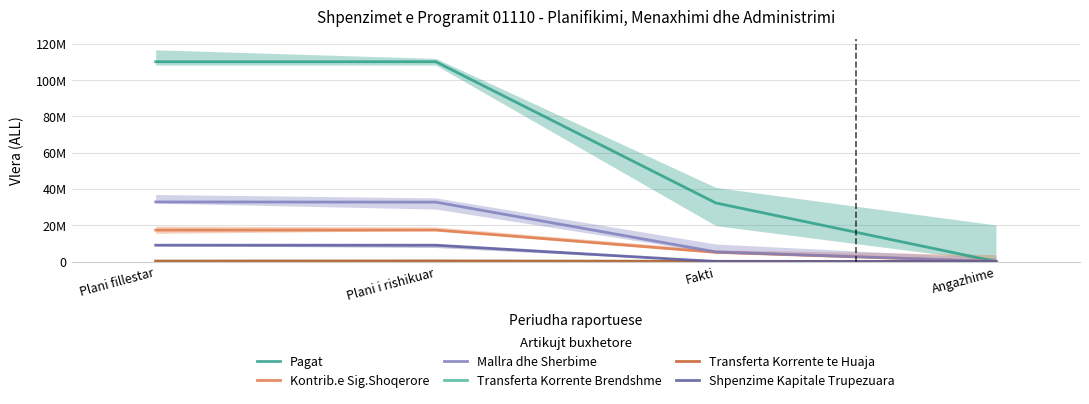

True or false: Transferta Korrente Brendshme has more than 0 interior local peaks.

False